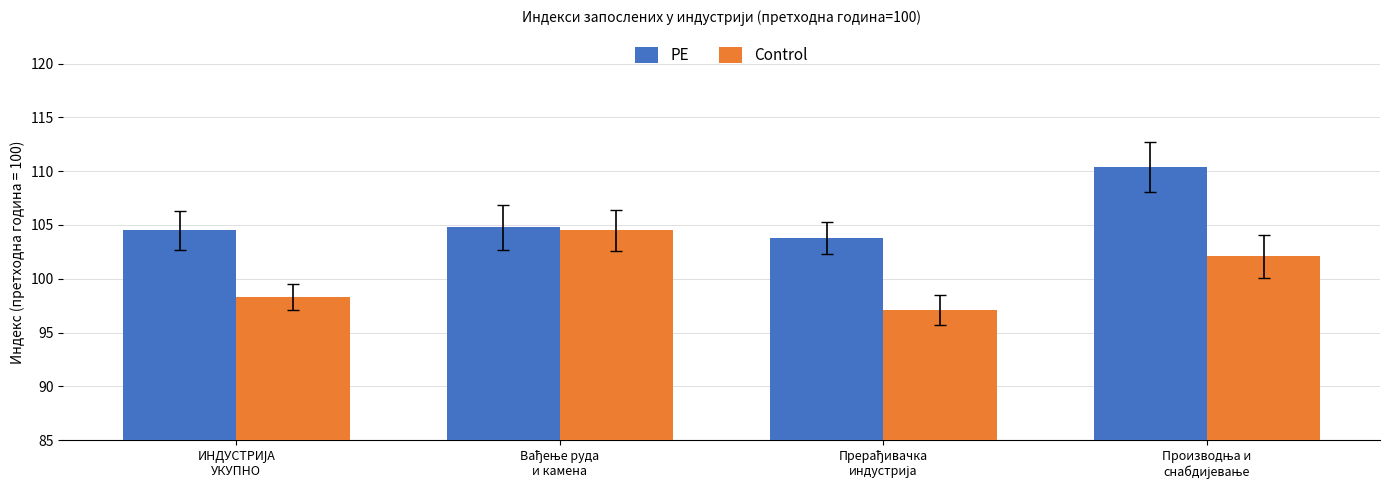

Rank the series by their maximum value, from highest to lowest.

PE, Control